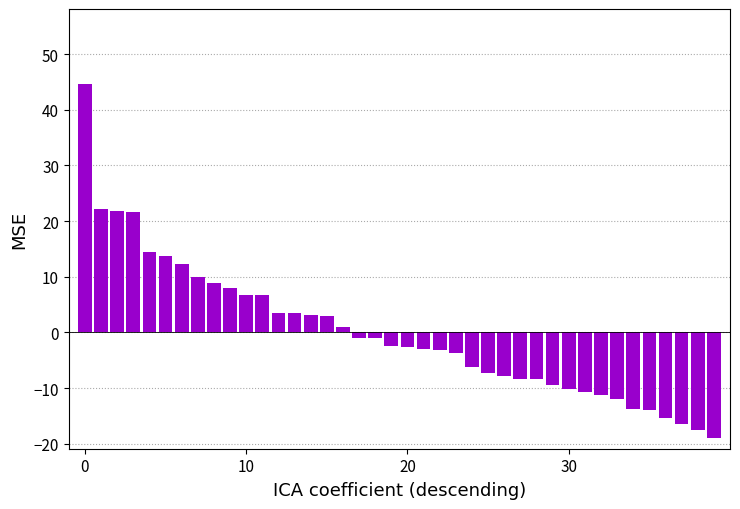

Are the bars horizontal?

No